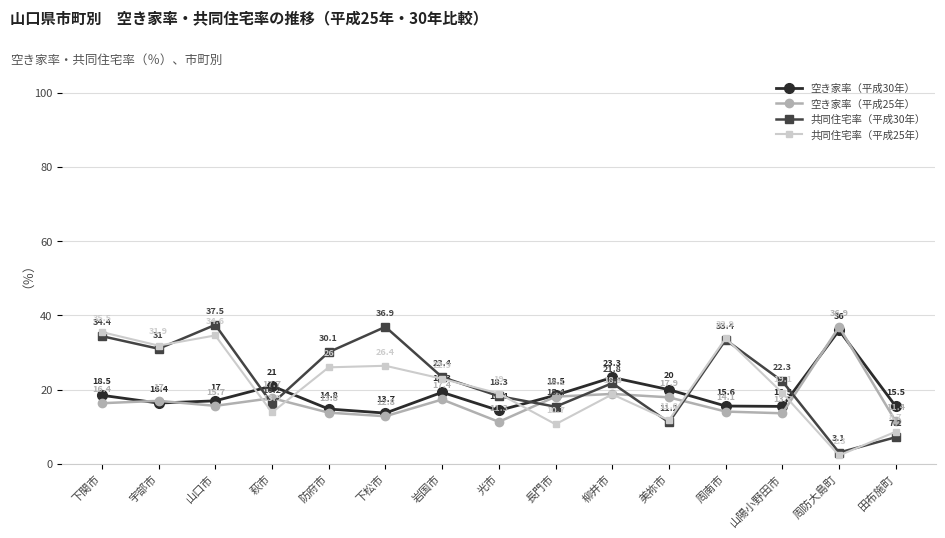

The value of 共同住宅率（平成25年） at 美祢市 is 16.5. True or false?

False